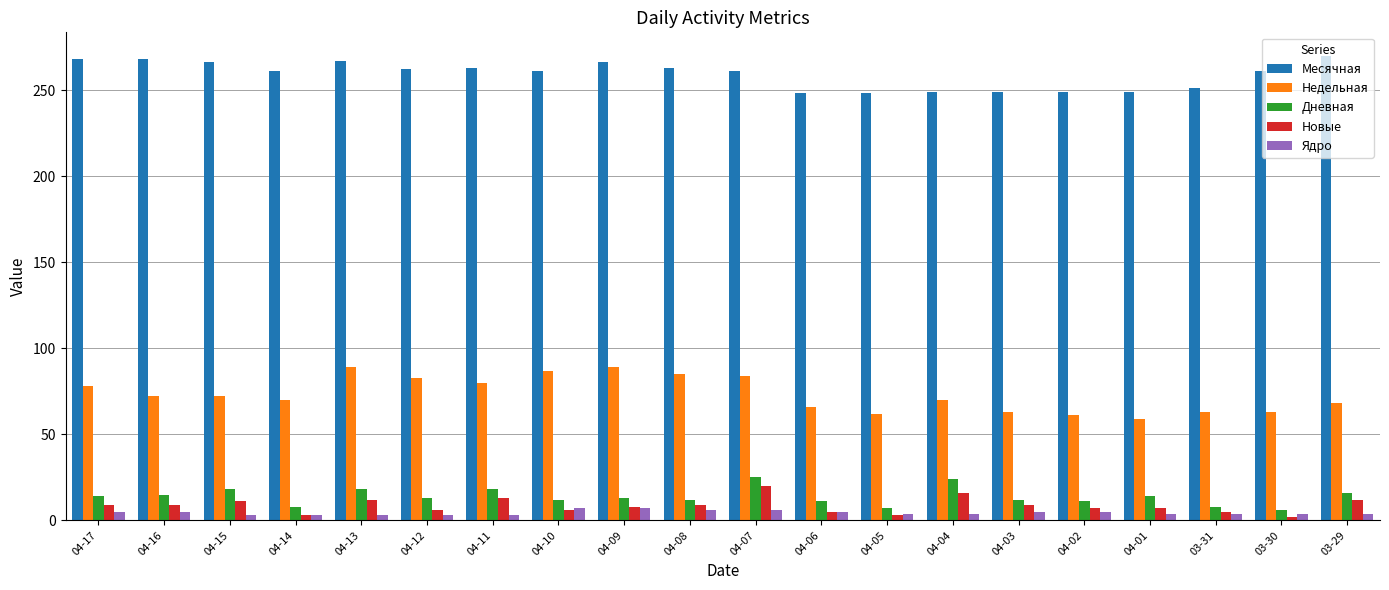

What is the difference between the maximum and minimum values in the Недельная series?

30